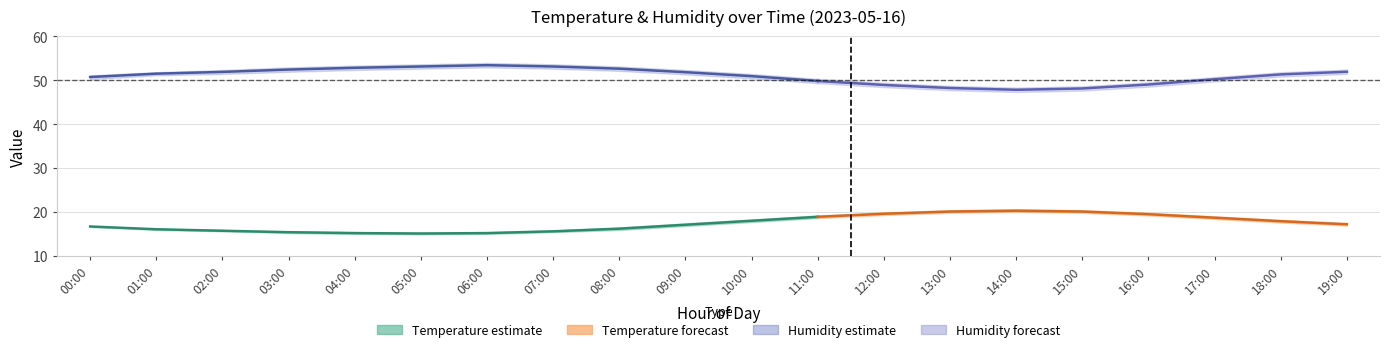

At how many categories does at least one series exceed 40?

20